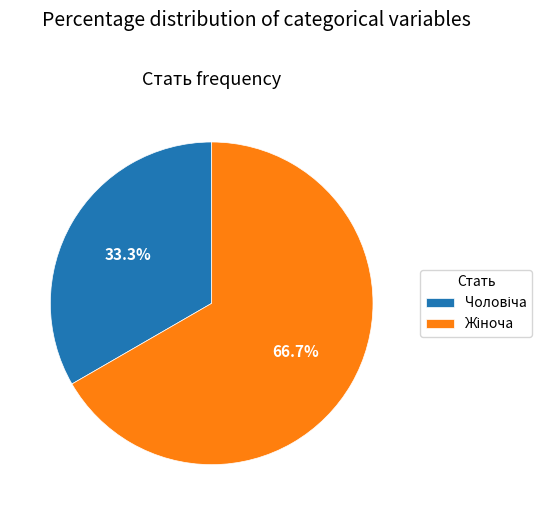

Does any single category account for the majority?

Yes